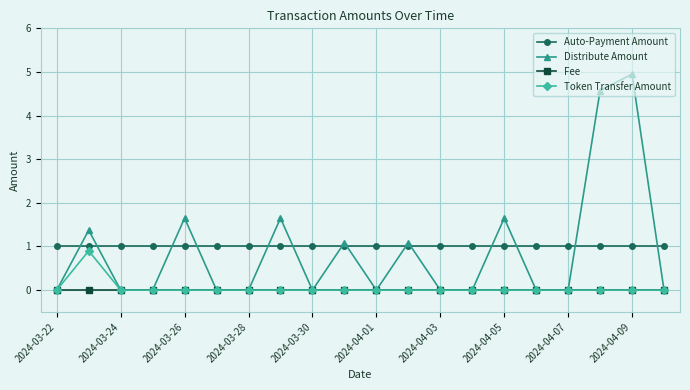

What is the maximum value shown in the chart?

5.0